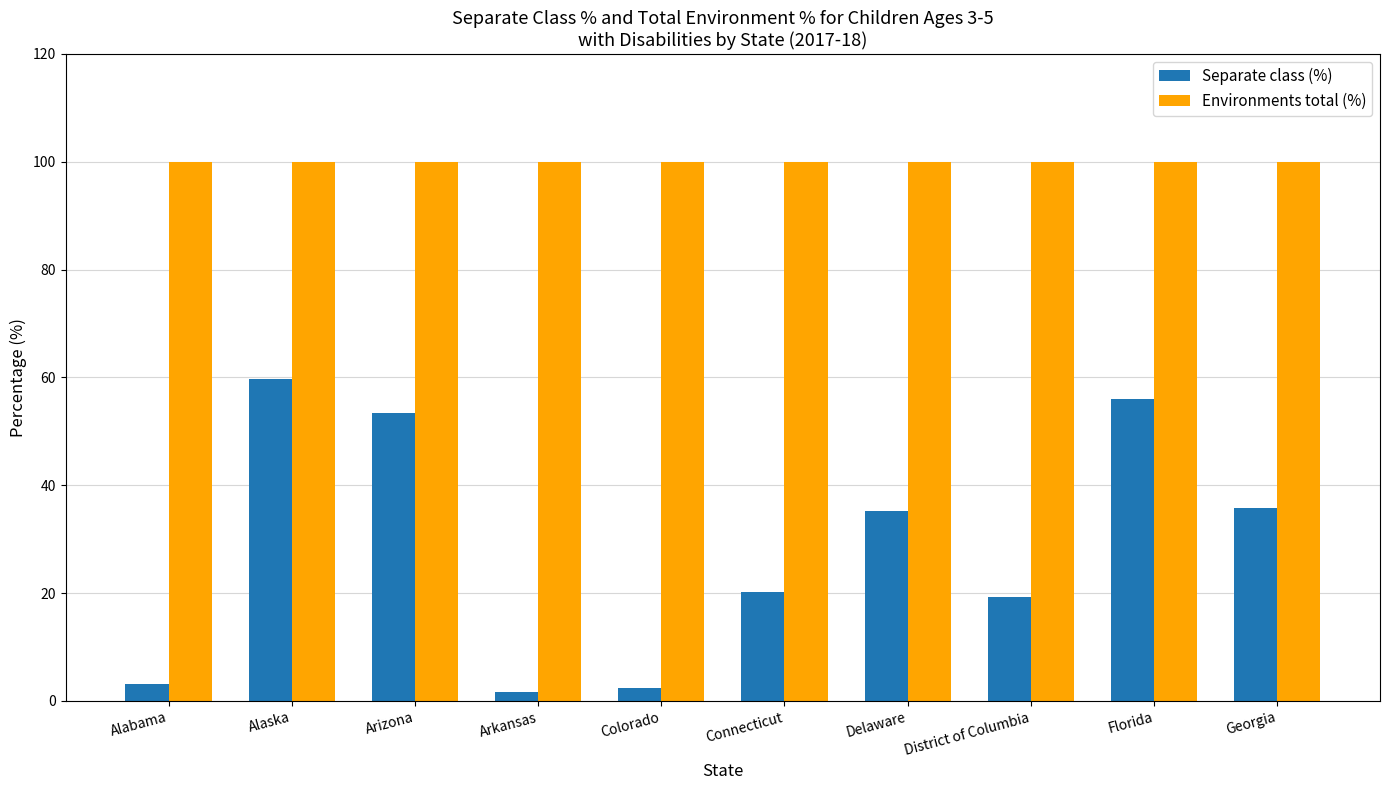

What is the sum of all Separate class (%) values?

286.8